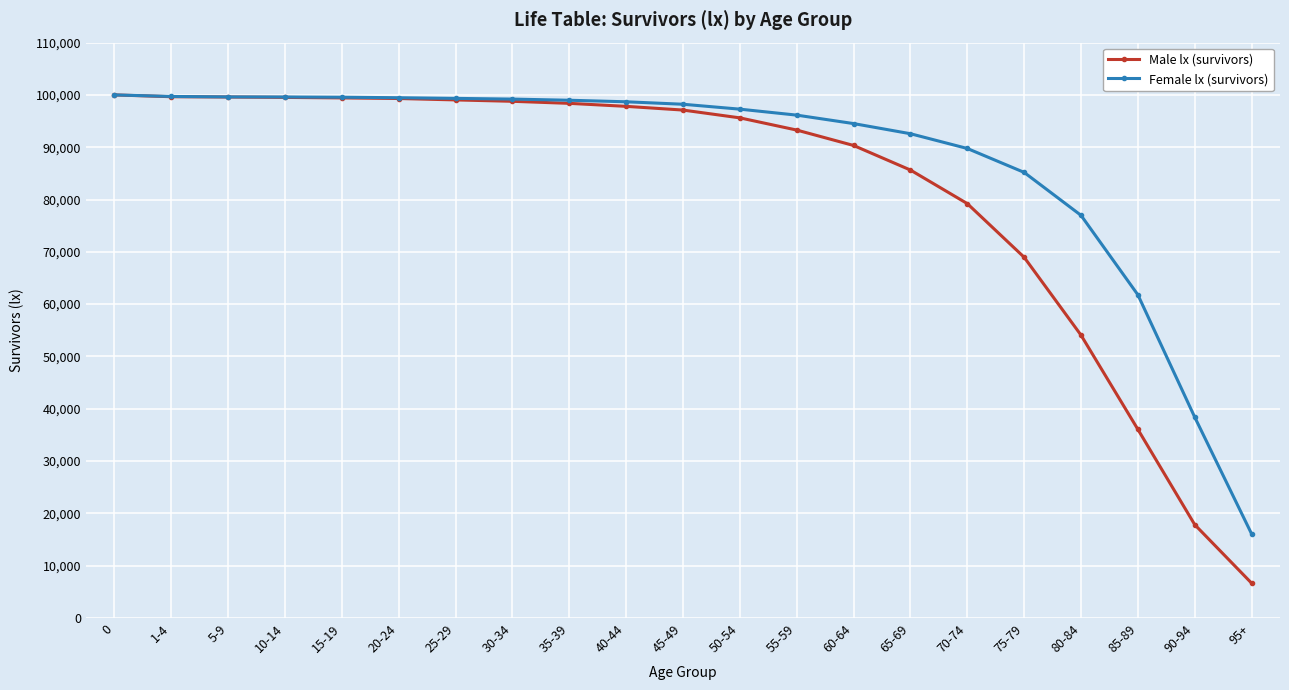

What is the sum of all Female lx (survivors) values?

1841093